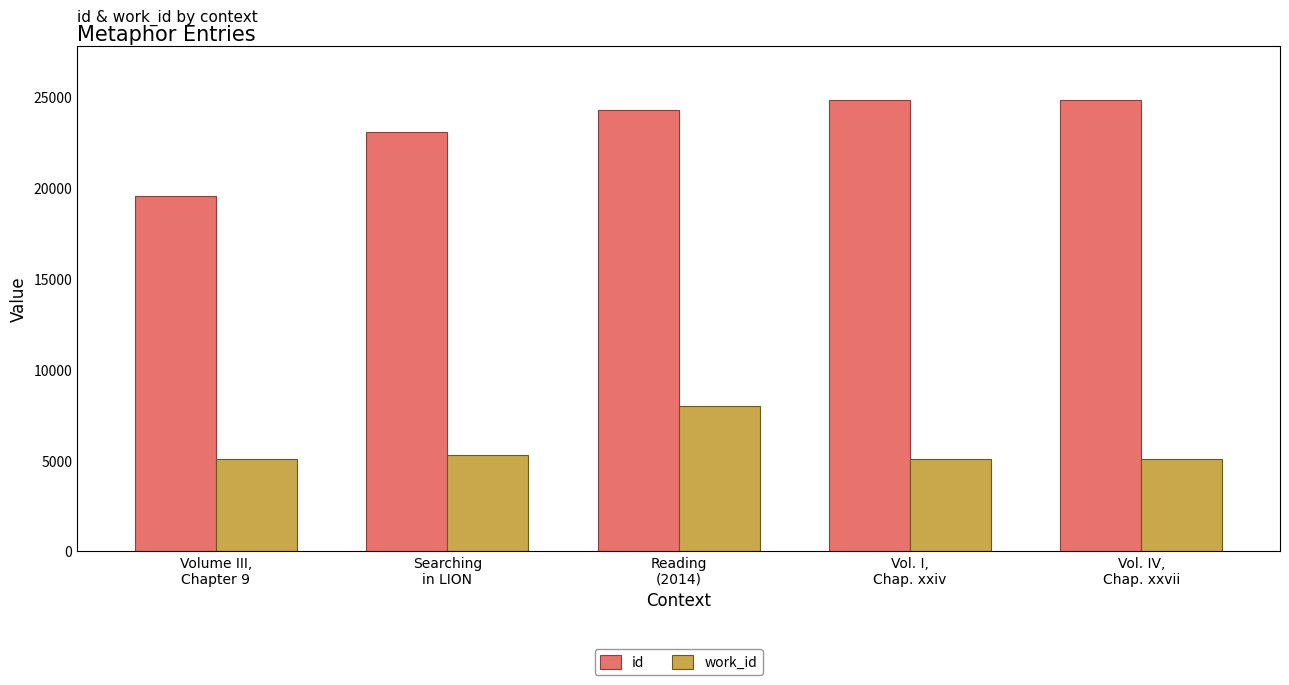

Which series has the largest total across all categories?

id